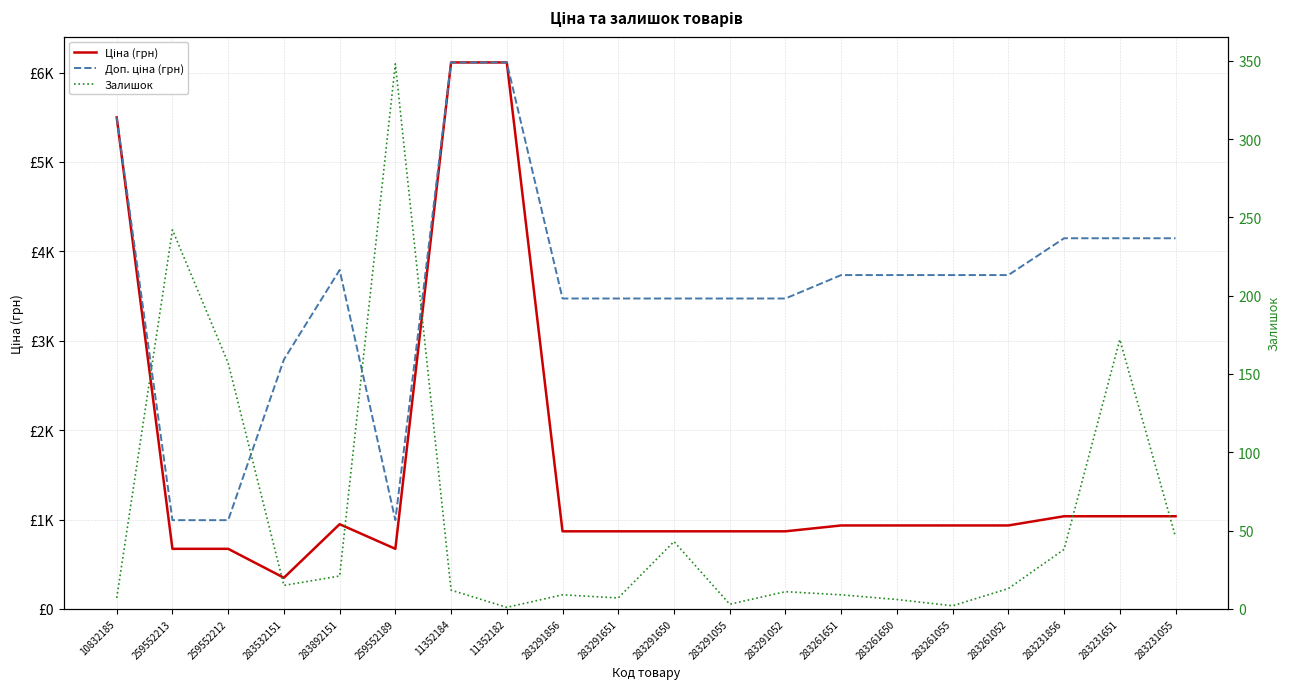

Rank the series at 283261650 from highest to lowest value.

Доп. ціна (грн), Ціна (грн), Залишок